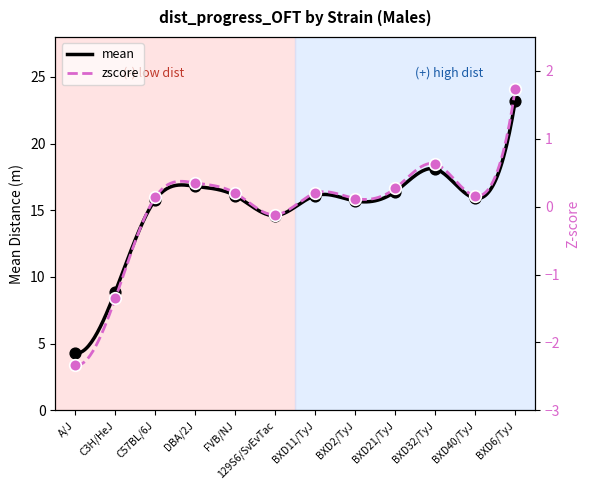

What are all the series names shown in the legend?

mean, zscore